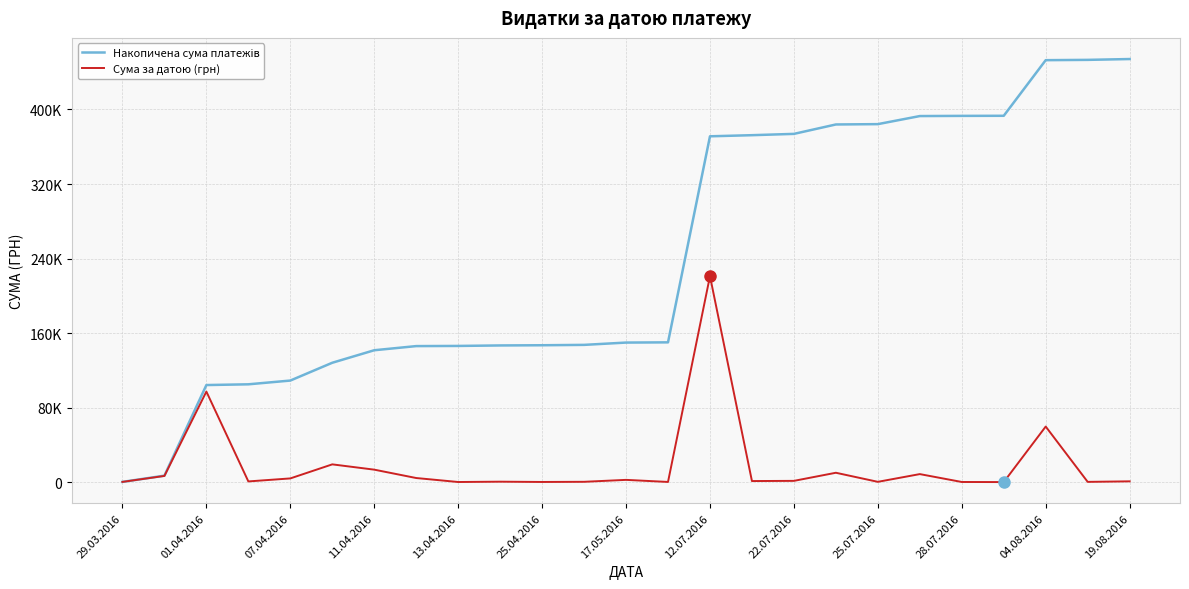

Is this an area chart (filled region under the line)?

No